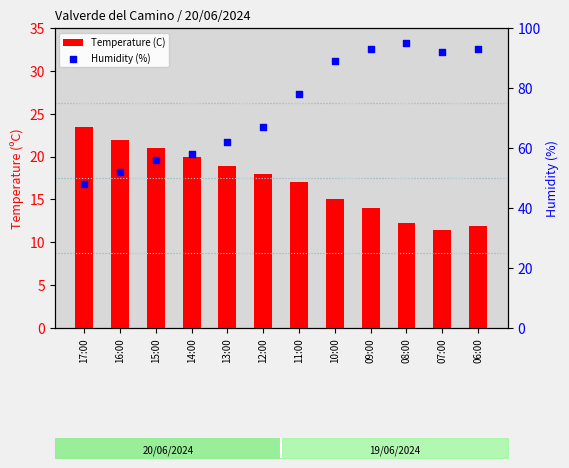

Which series contains the lowest Y value?

Temperature (C)